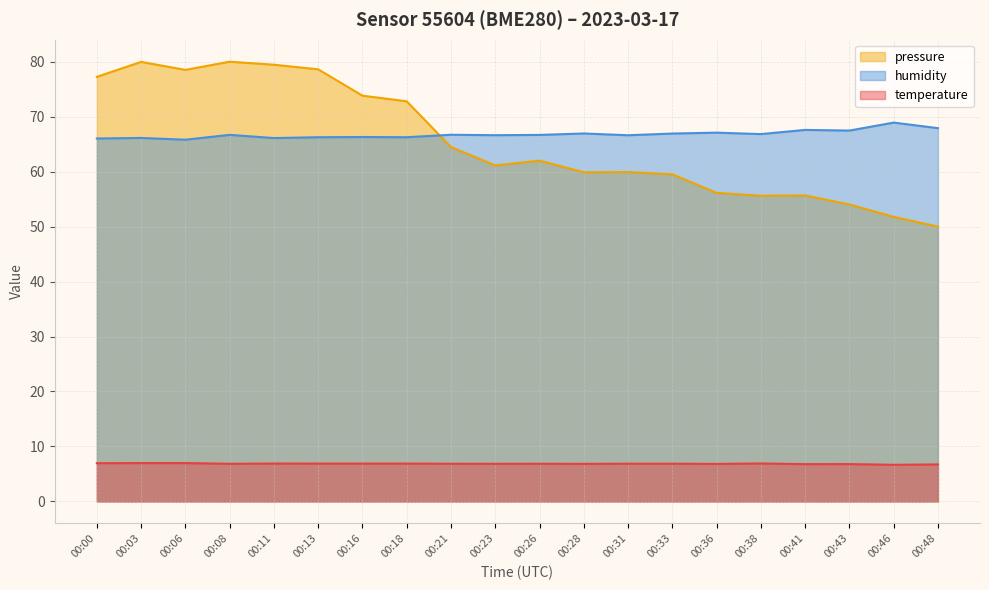

List the labels in order of pressure_norm value, largest first.

00:08, 00:03, 00:11, 00:13, 00:06, 00:00, 00:16, 00:18, 00:21, 00:26, 00:23, 00:31, 00:28, 00:33, 00:36, 00:41, 00:38, 00:43, 00:46, 00:48